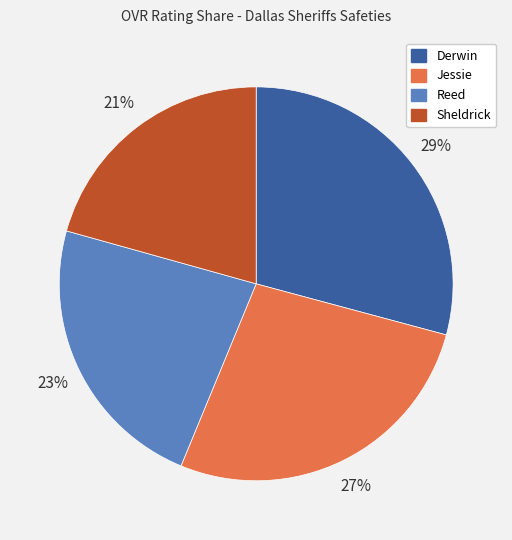

Is Sheldrick the majority of the pie?

No